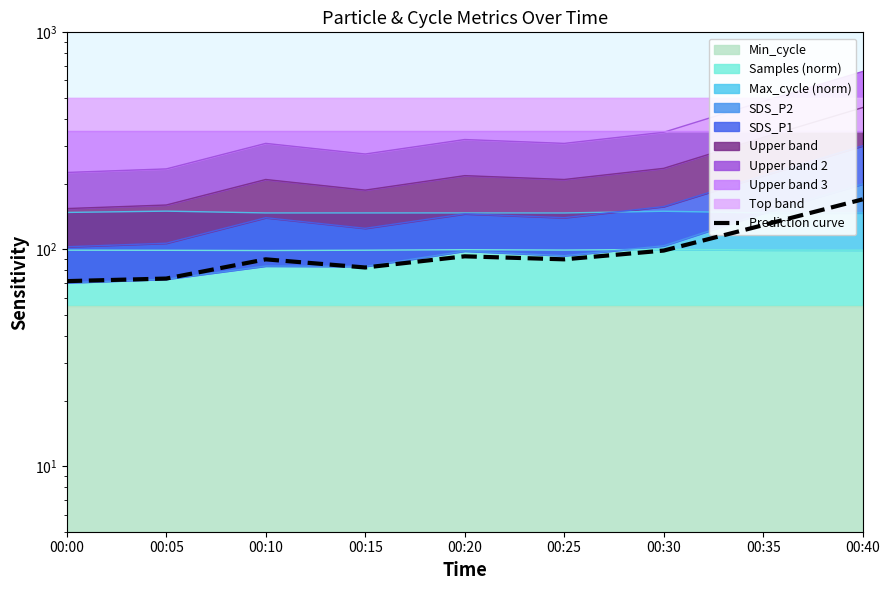

Does the chart display data point markers on the line(s)?

No